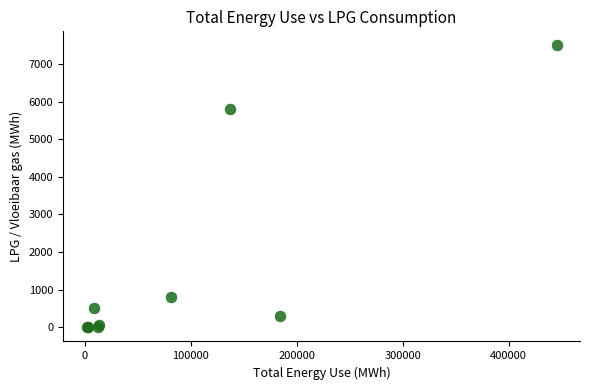

What Y value in the scatter plot is closest to 3745?

5797.9